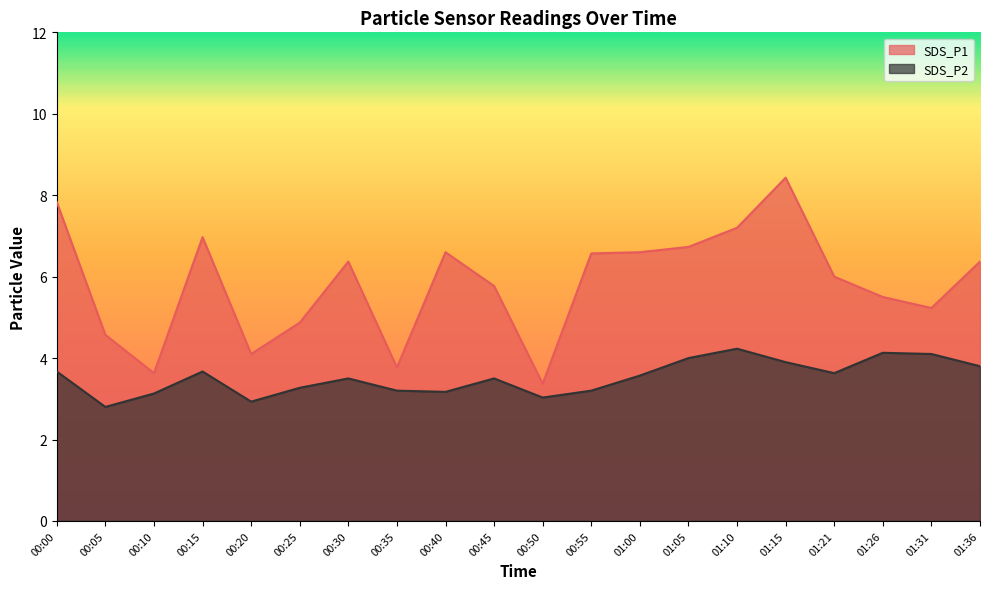

What is the value of the SDS_P2 point at the 4th from the left?

3.7